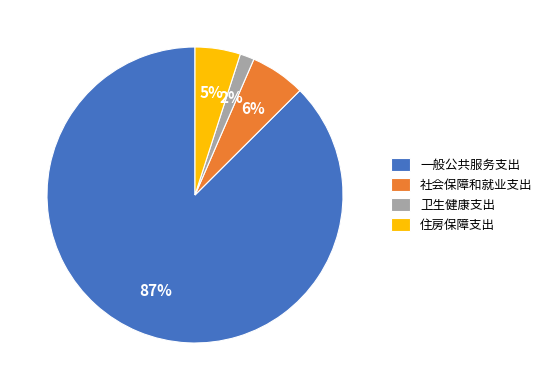

Which slice represents more than half of the pie?

一般公共服务支出